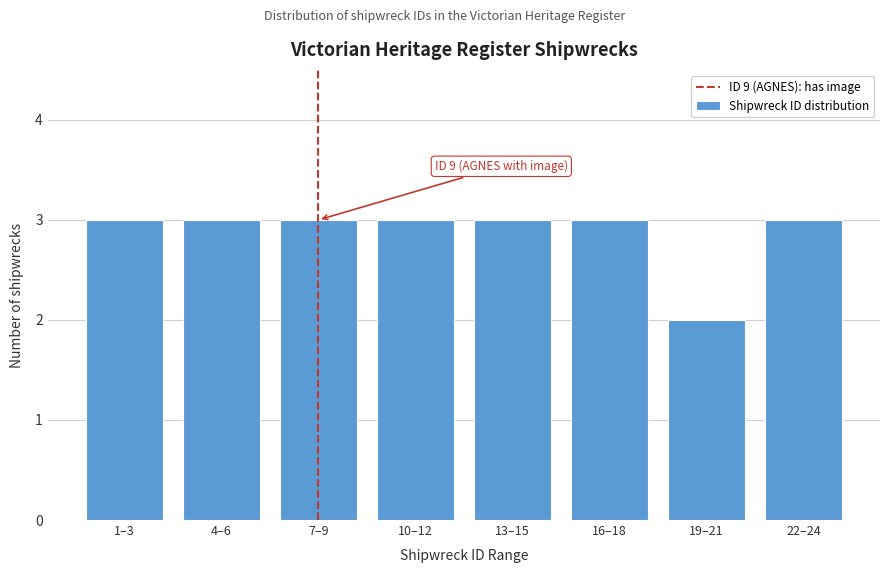

Reading right to left, transcribe all the data shown in this chart.

22–24=3	19–21=2	16–18=3	13–15=3	10–12=3	7–9=3	4–6=3	1–3=3